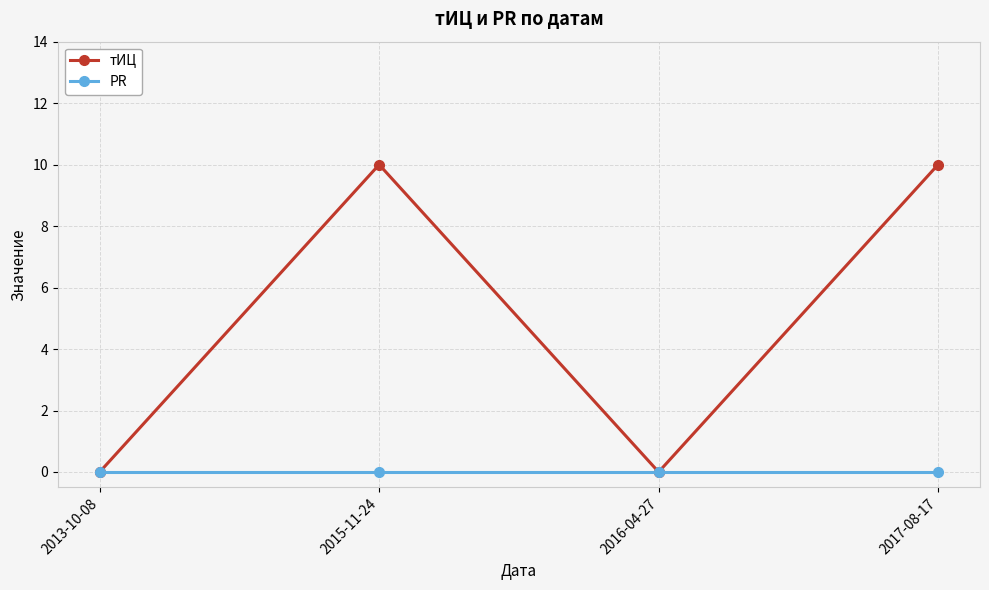

The тИЦ series shows 10 at 2017-08-17. True or false?

True